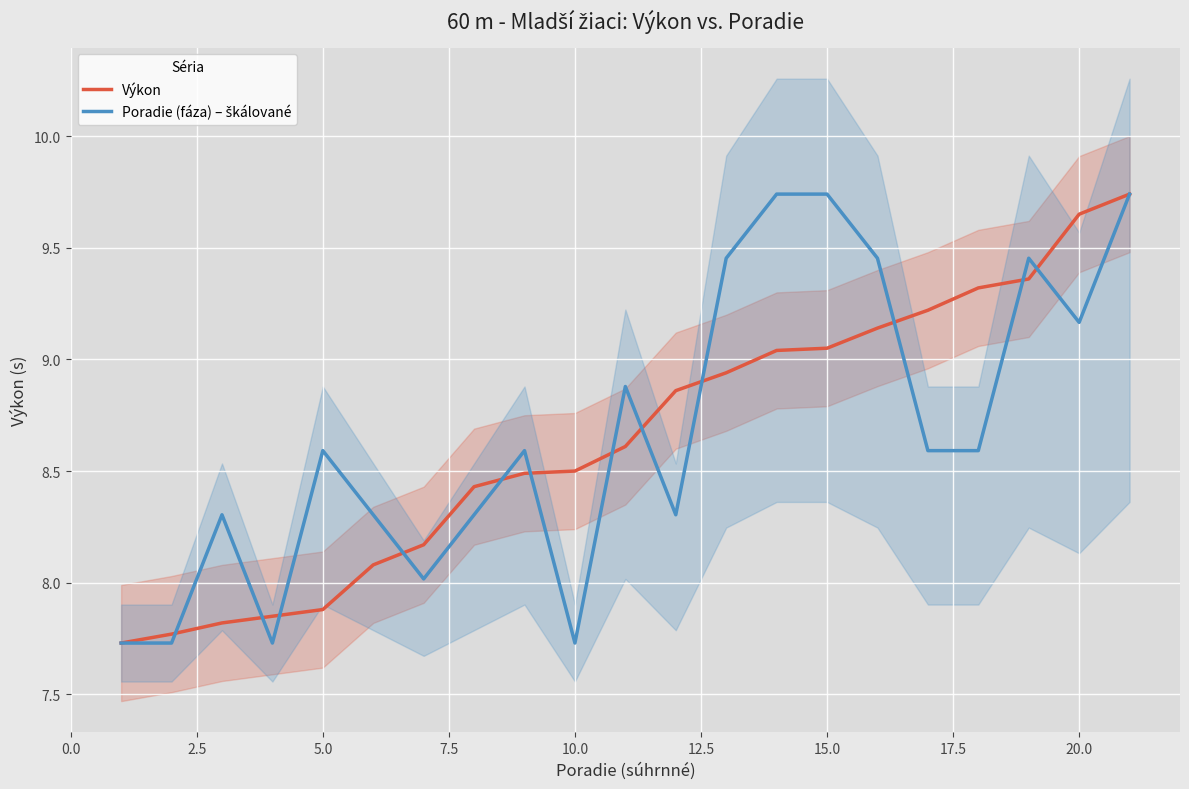

Which series has the largest range (max minus min)?

Výkon